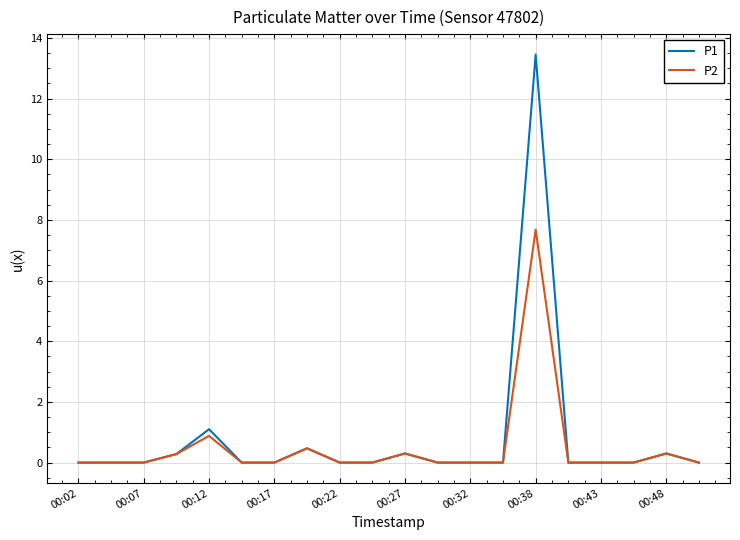

List the series in order of their peak value, lowest first.

P2, P1